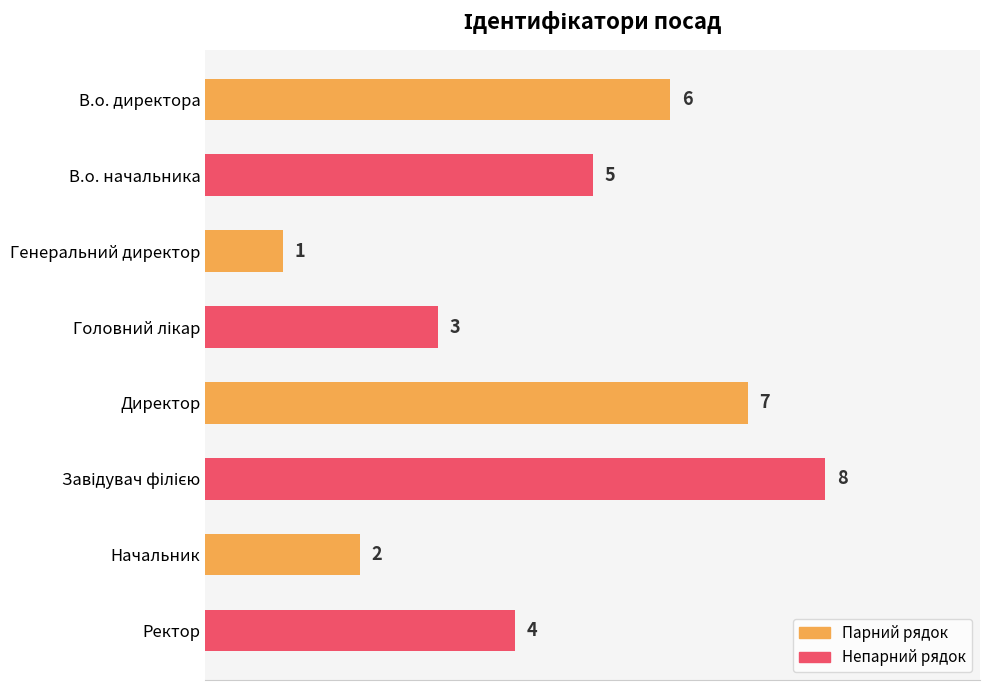

Is it true that the value at Директор is 7?

True